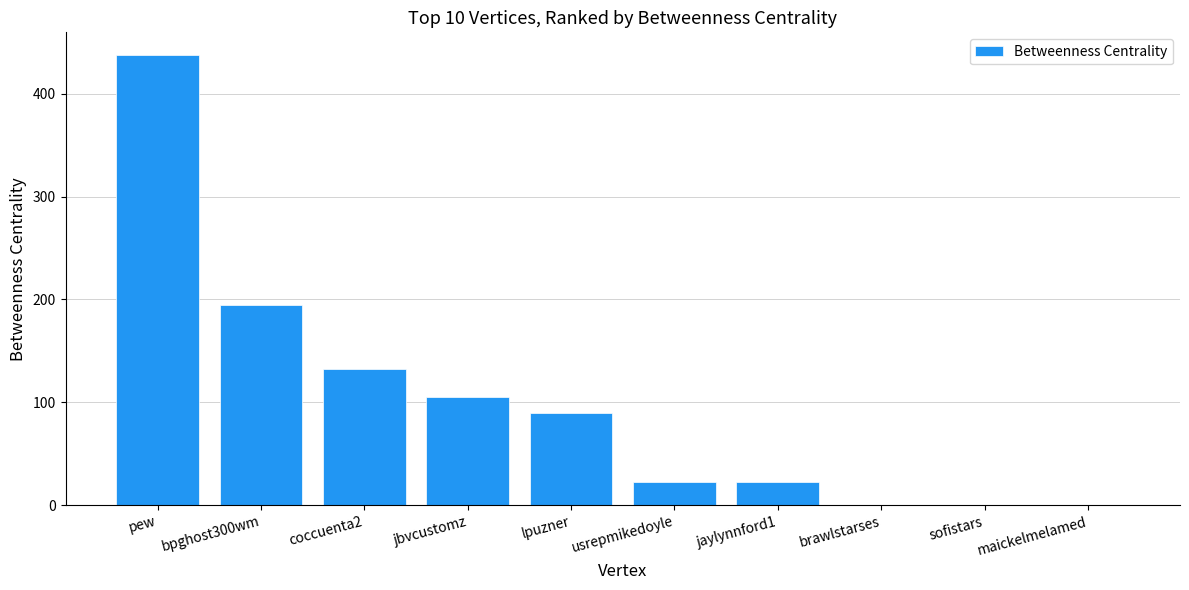

The chart shows a value of 0 at brawlstarses. True or false?

True